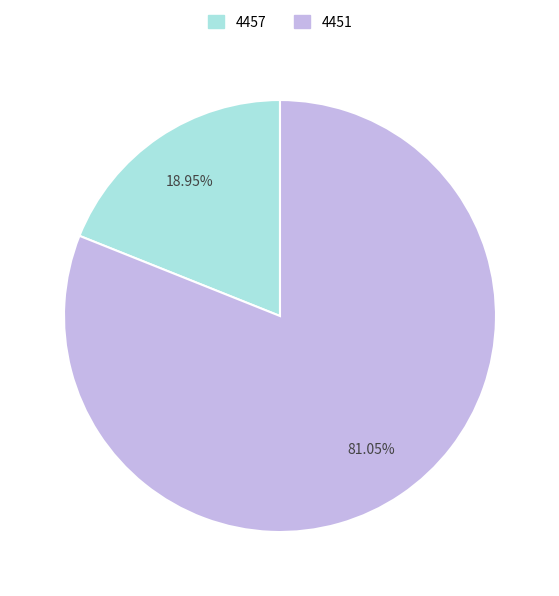

What is the ratio of the value at 4457 to the value at 4451?

0.2